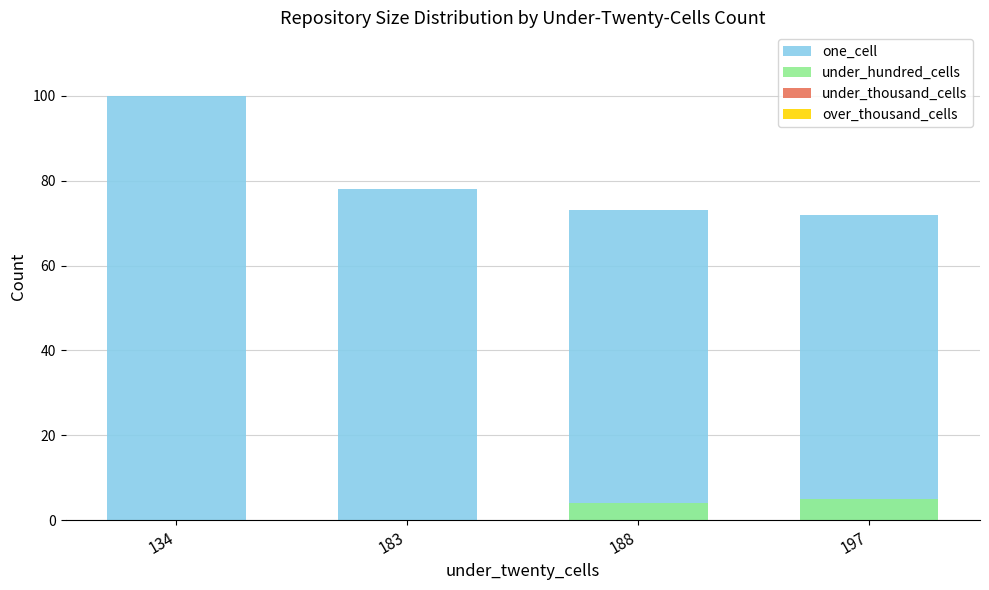

What is the highest value of the one_cell series?

100